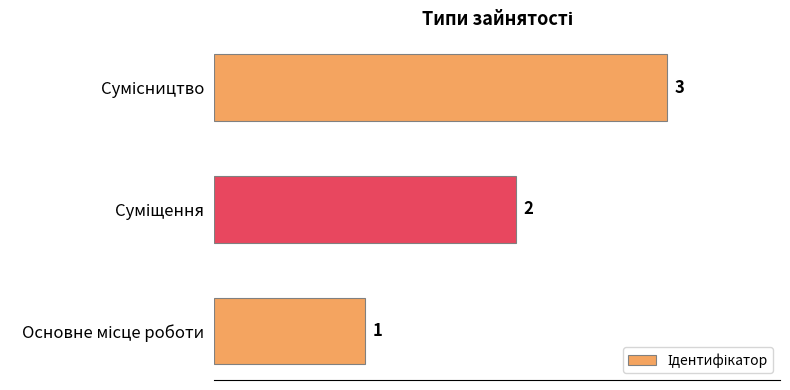

What is the smallest value displayed?

1